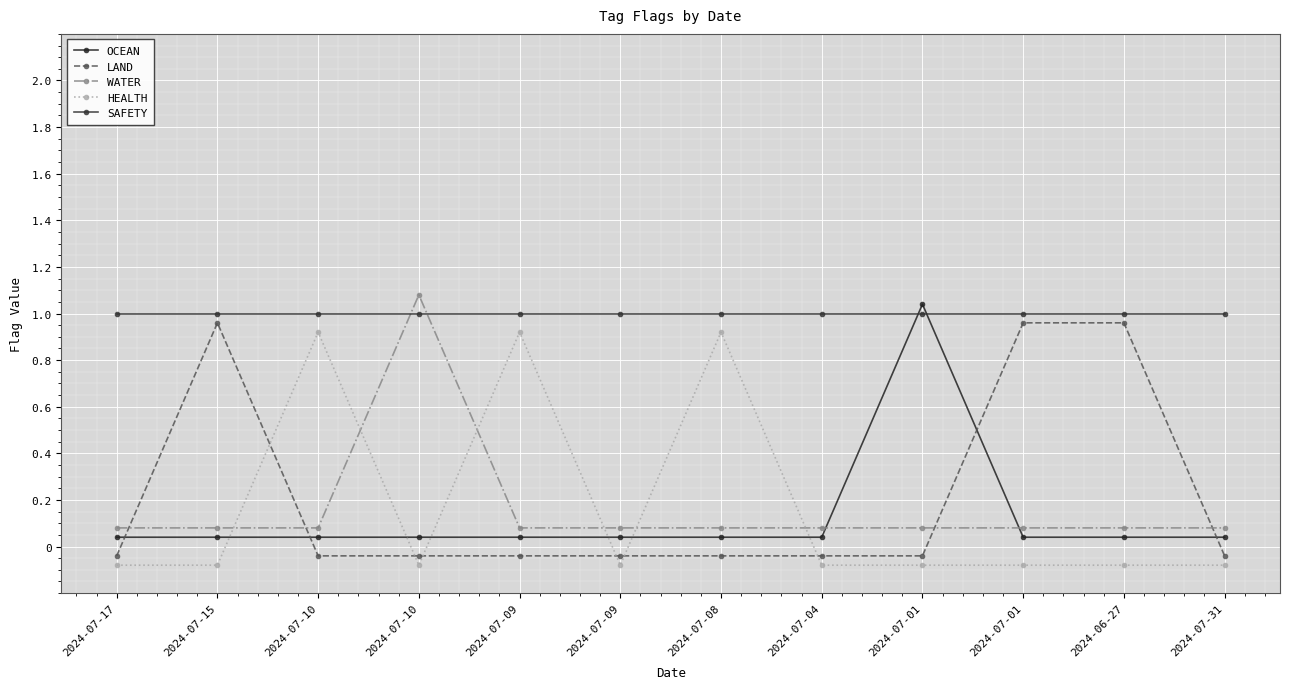

Which series changed the most between 2024-07-01 and 2024-07-31?

LAND